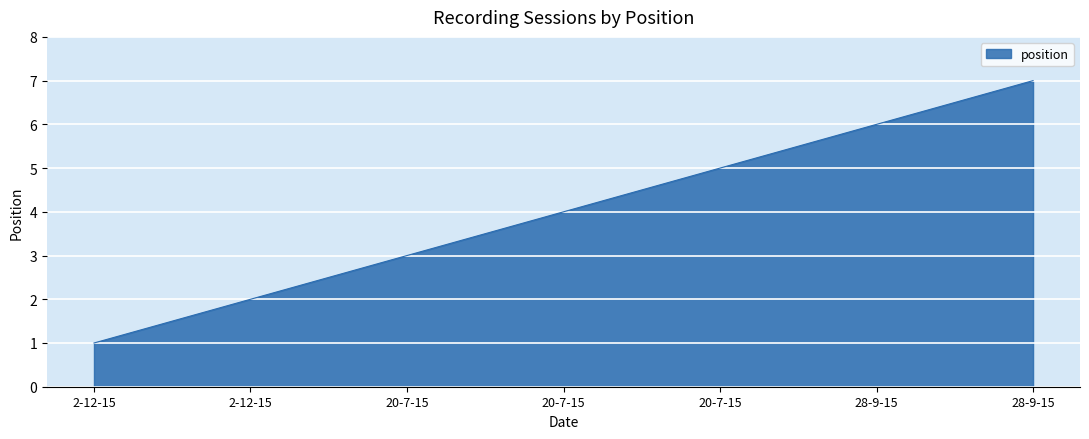

At which label does the data first exceed 4?

20-7-15